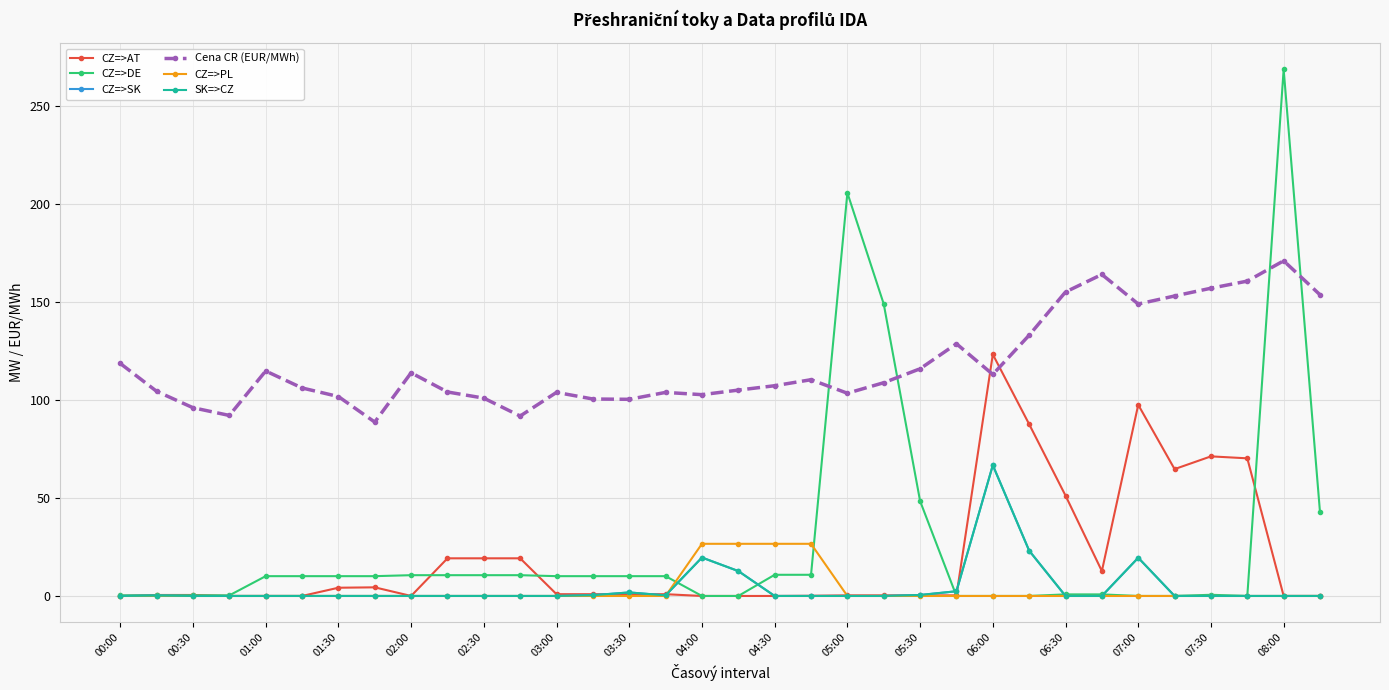

Is this an area chart (filled region under the line)?

No